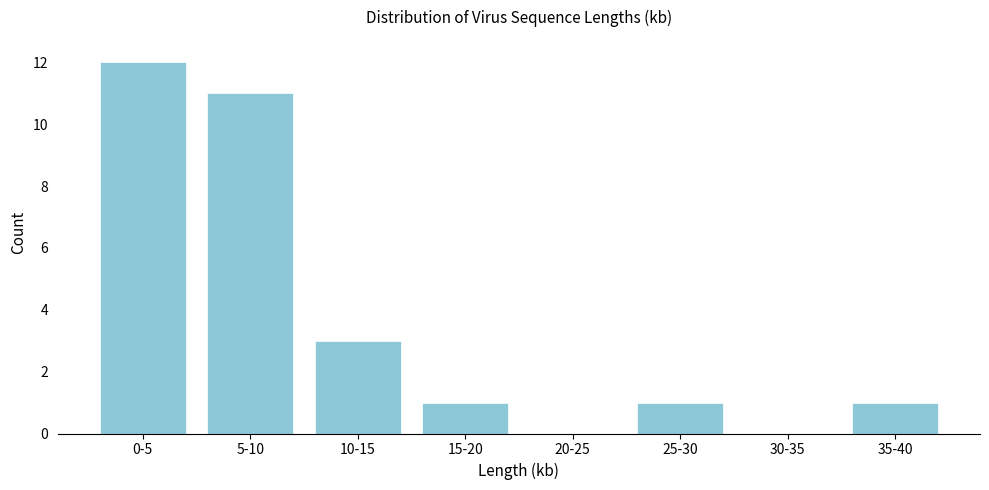

Reading right to left, what are all the values shown in this chart?

35-40=1	30-35=0	25-30=1	20-25=0	15-20=1	10-15=3	5-10=11	0-5=12